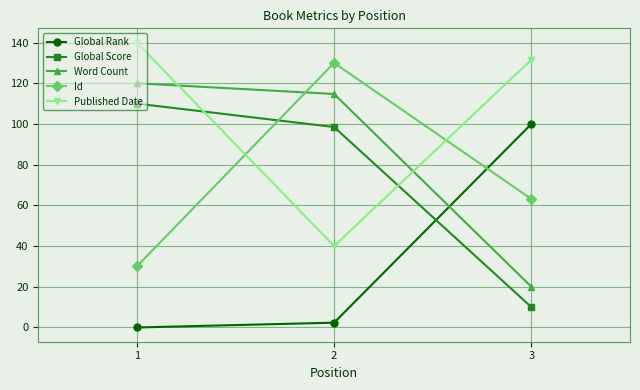

Does the chart display data point markers on the line(s)?

Yes